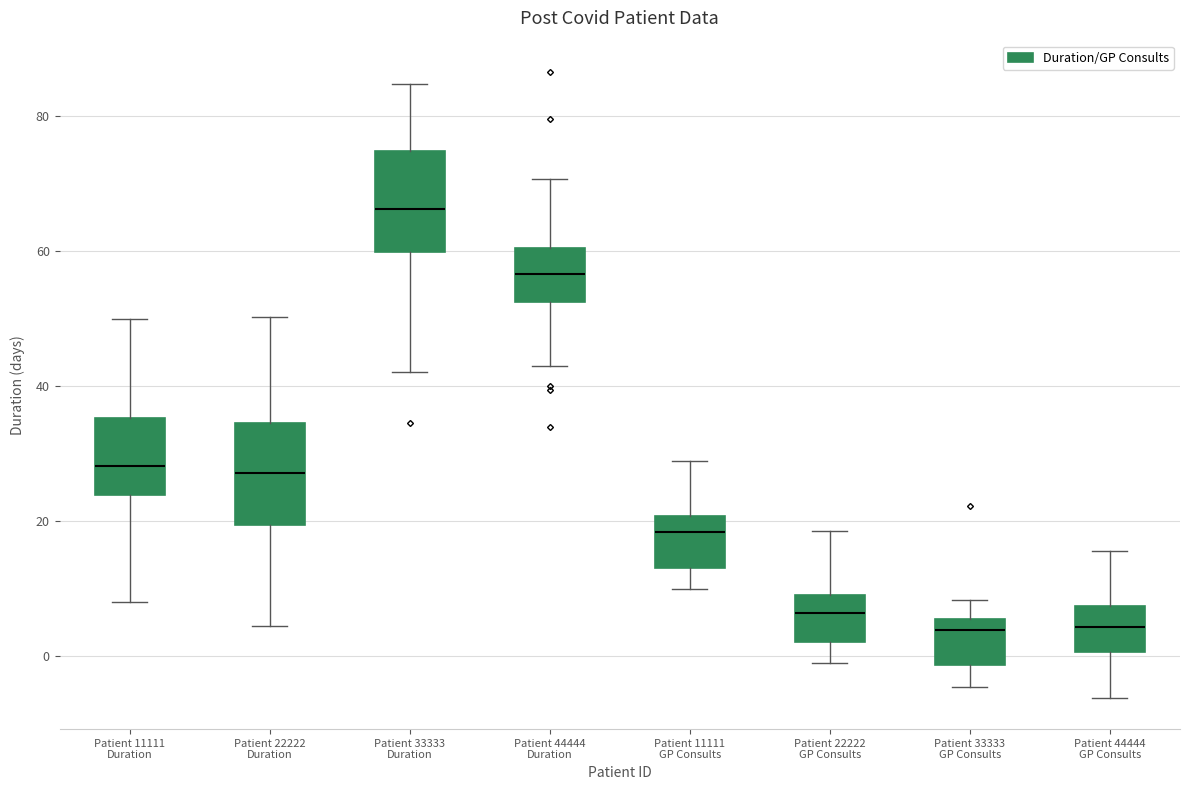

Reading left to right, transcribe this box plot: for each box, give where its median line is, the range the box spans, and where its two whiskers end, as read against the y-axis. The values are not printed on the chart, so give them approximately, as read against the axis.

Patient 11111 Duration: median 28, box 24 to 36, whiskers 8 to 50
Patient 22222 Duration: median 28, box 20 to 34, whiskers 4 to 50
Patient 33333 Duration: median 66, box 60 to 74, whiskers 42 to 84
Patient 44444 Duration: median 56, box 52 to 60, whiskers 42 to 70
Patient 11111 GP Consults: median 18, box 14 to 20, whiskers 10 to 28
Patient 22222 GP Consults: median 6, box 2 to 10, whiskers 0 to 18
Patient 33333 GP Consults: median 4, box -2 to 6, whiskers -4 to 8
Patient 44444 GP Consults: median 4, box 0 to 8, whiskers -6 to 16